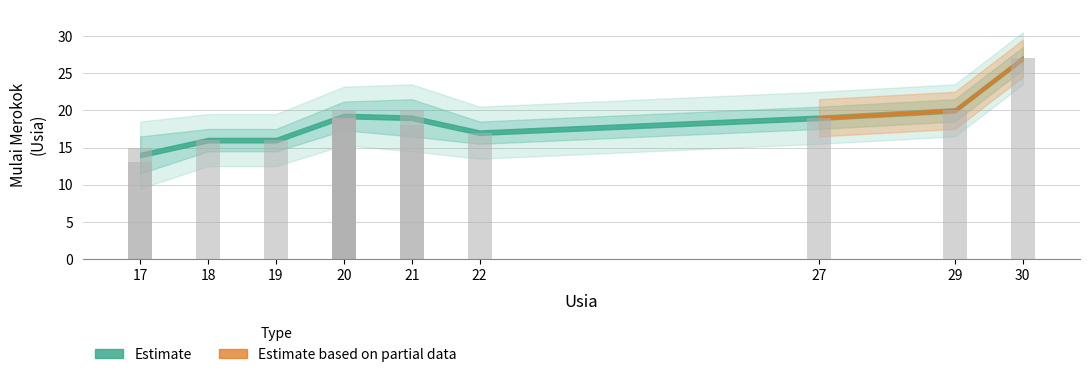

What is the ratio of the value at 27 to the value at 20?

1.0